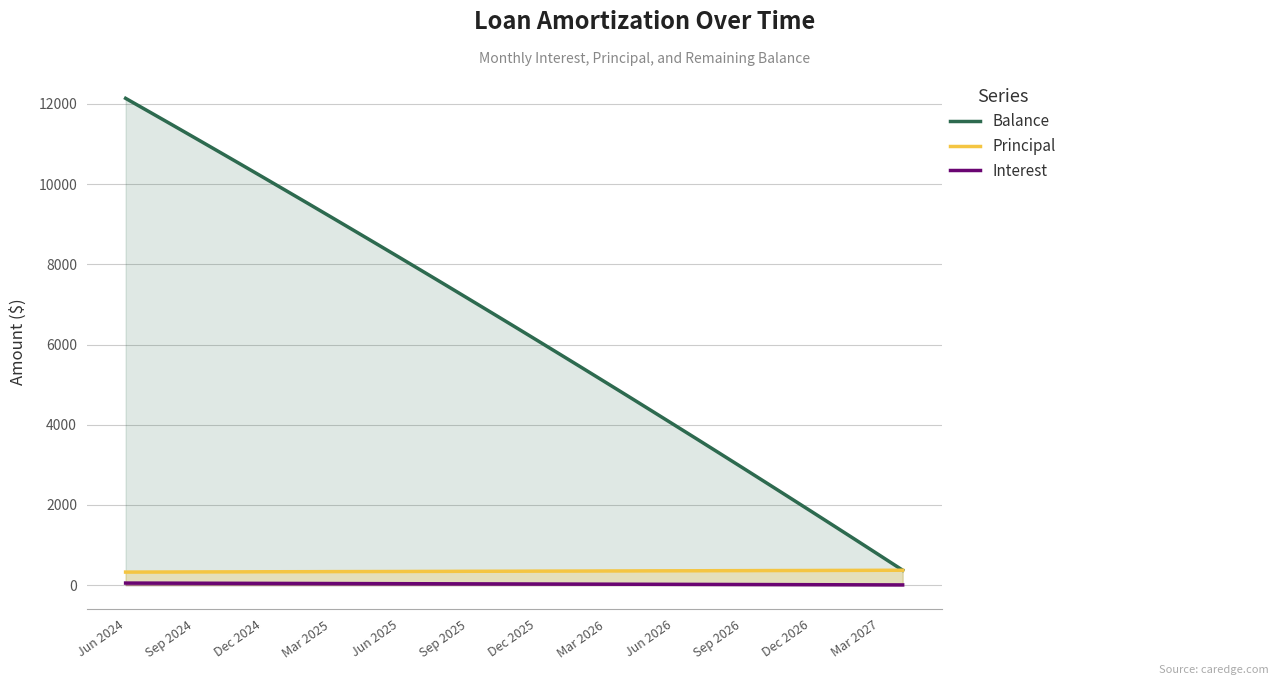

True or false: Principal has a value of 323.0 at Jun 2024.

True